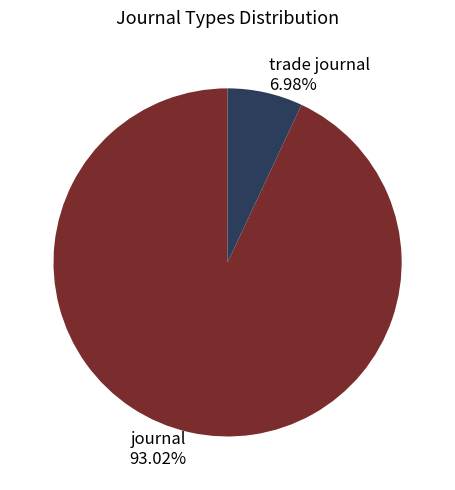

Which category accounts for the majority?

journal